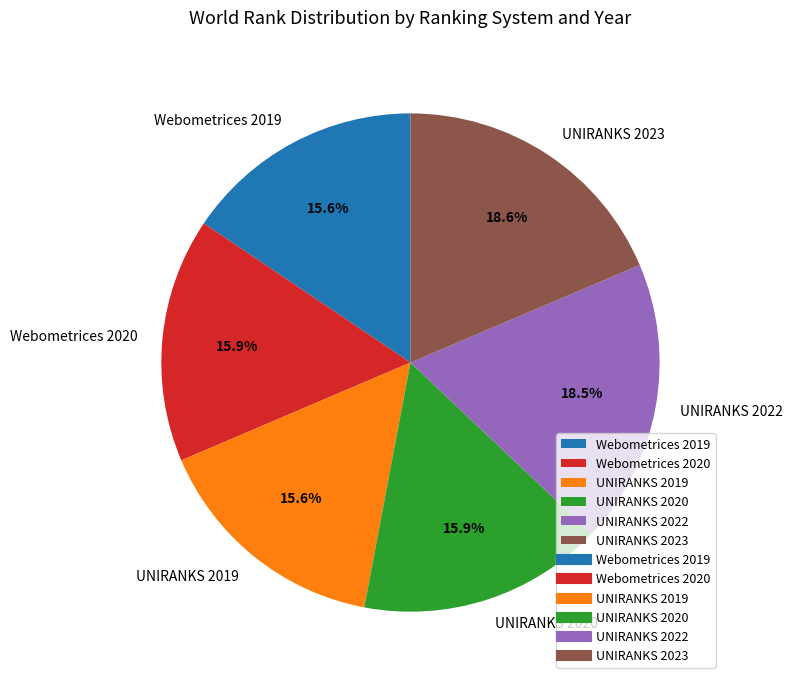

Is it true that UNIRANKS 2019 is 16% of the pie?

True